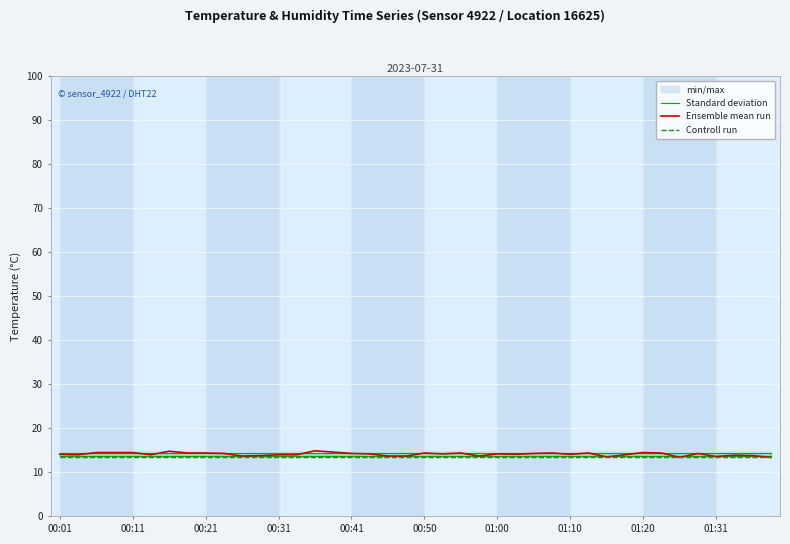

True or false: Ensemble mean run has more than 2 points higher than both neighbors.

True